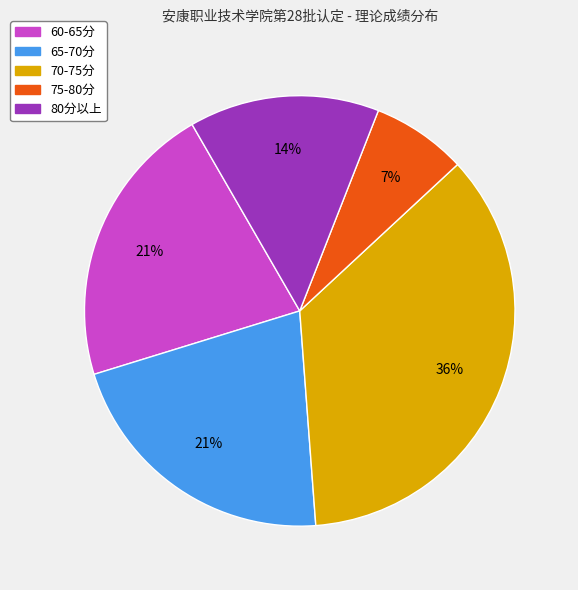

To the nearest percent, what percentage of the pie is 80分以上?

14%